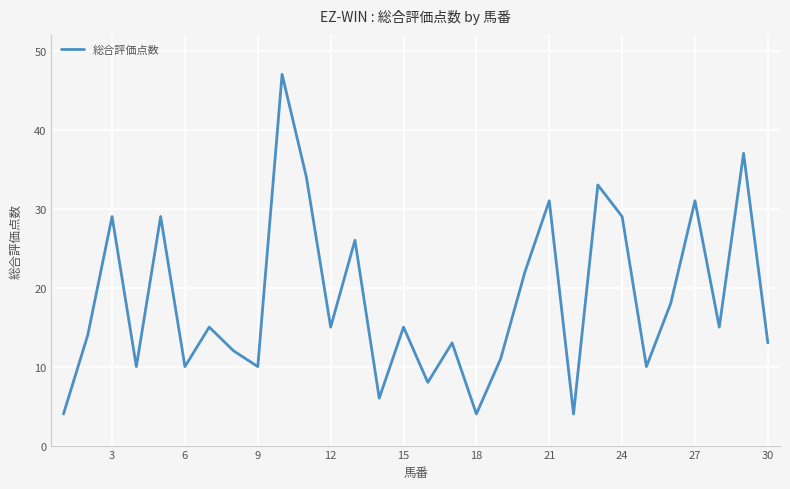

What is the maximum value shown in the chart?

47